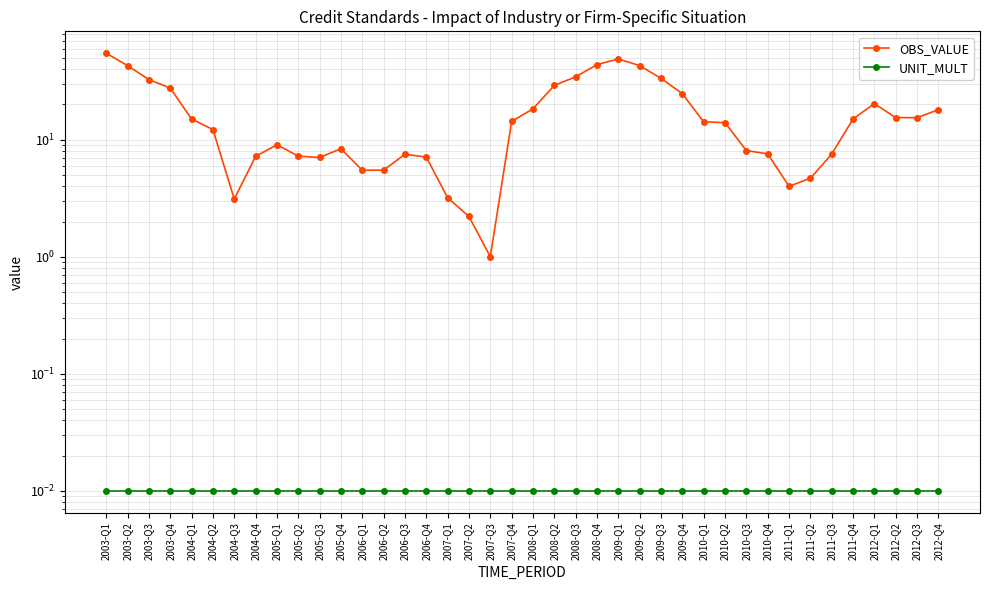

True or false: OBS_VALUE and UNIT_MULT intersect in this chart.

False